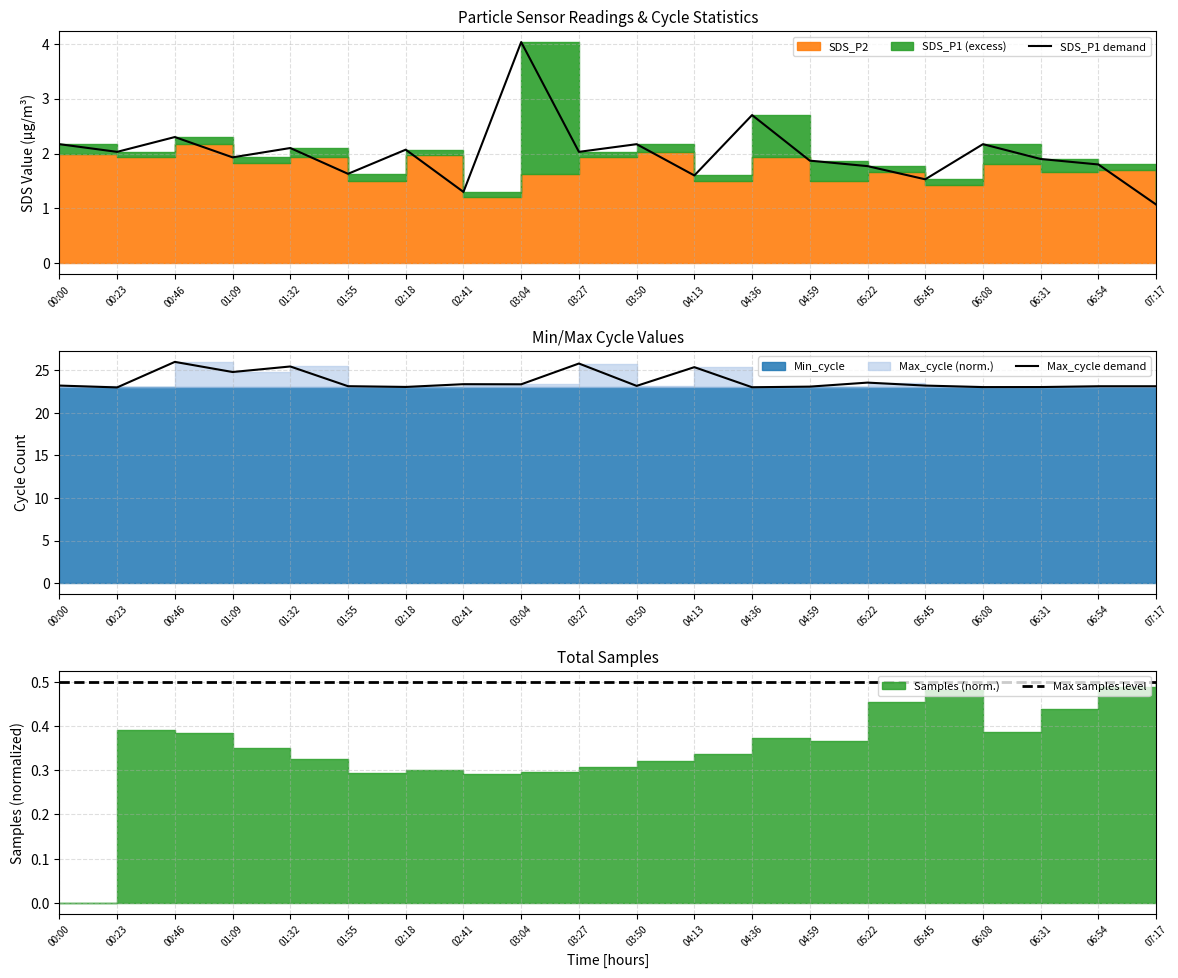

Rank the categories by SDS_P1 demand value from highest to lowest.

03:04, 04:36, 00:46, 00:00, 03:50, 06:08, 01:32, 02:18, 00:23, 03:27, 01:09, 06:31, 04:59, 06:54, 05:22, 01:55, 04:13, 05:45, 02:41, 07:17